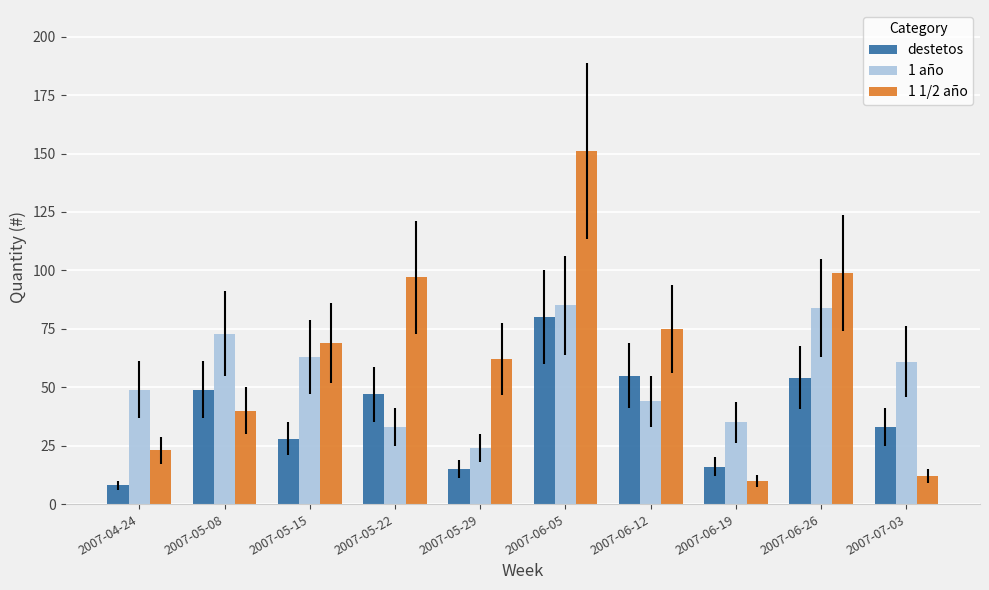

At which label is 1 año closest to 54?

2007-04-24